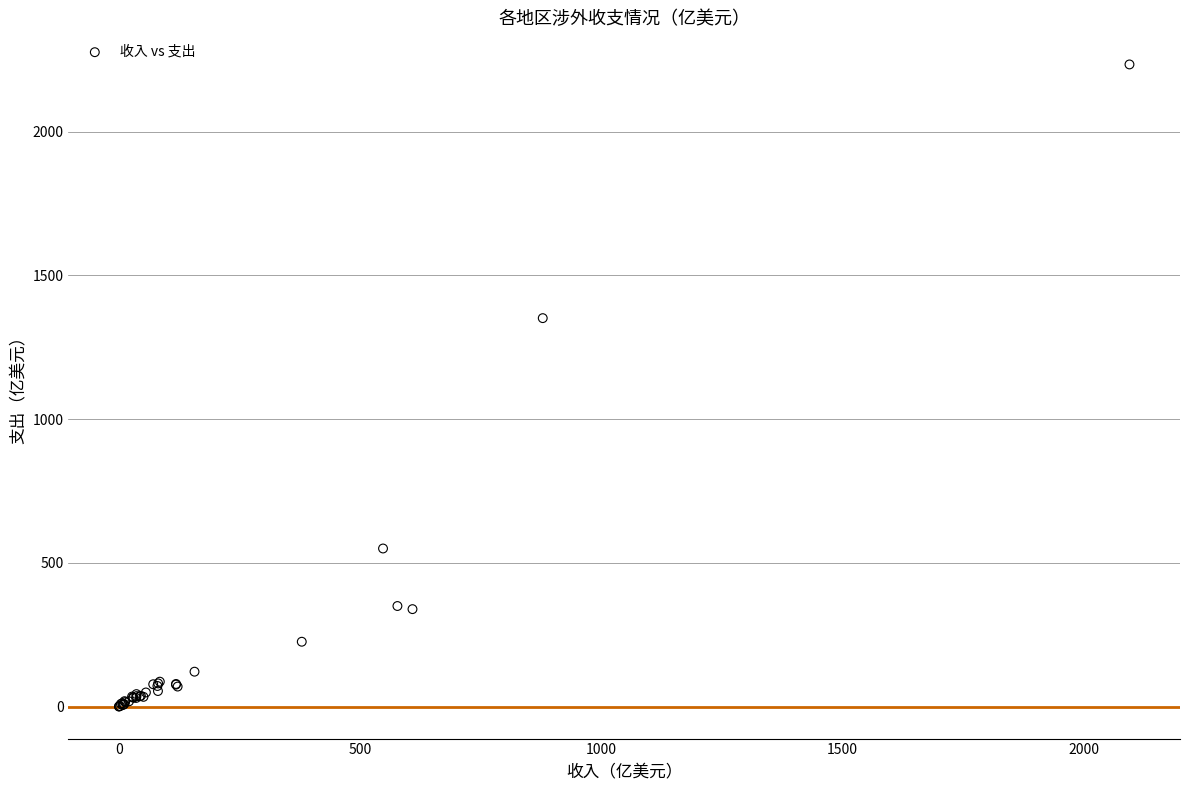

What Y value in the scatter plot is closest to 1117?

1351.6